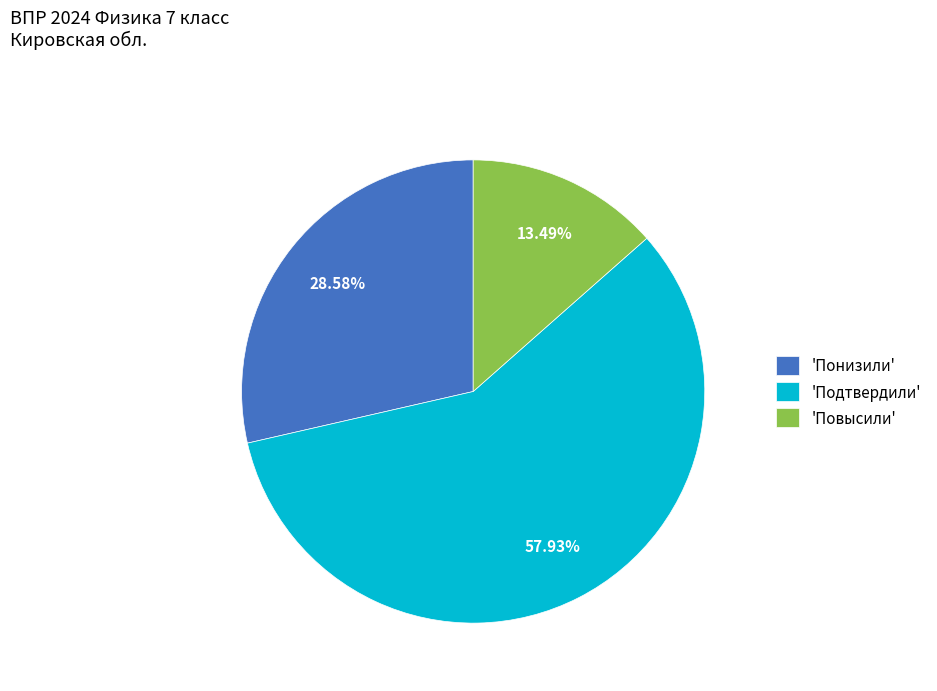

What is the ratio of the value at 'Понизили' to the value at 'Повысили'?

2.1